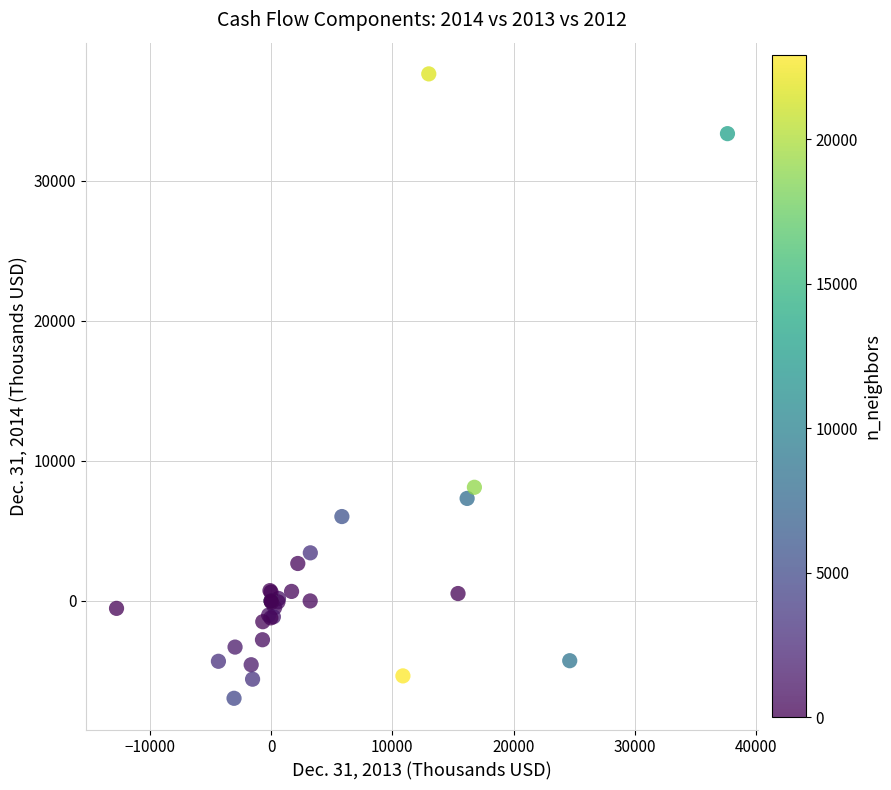

What Y value in the scatter plot is closest to 15345?

8118